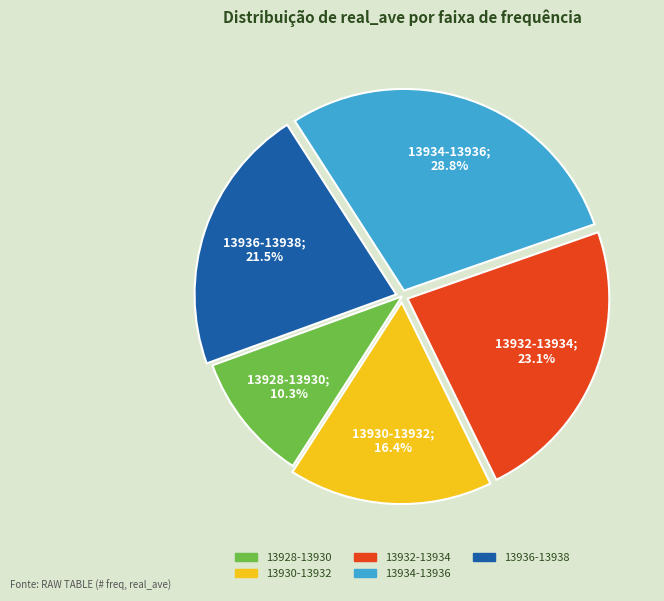

How many segments does this pie chart have?

5